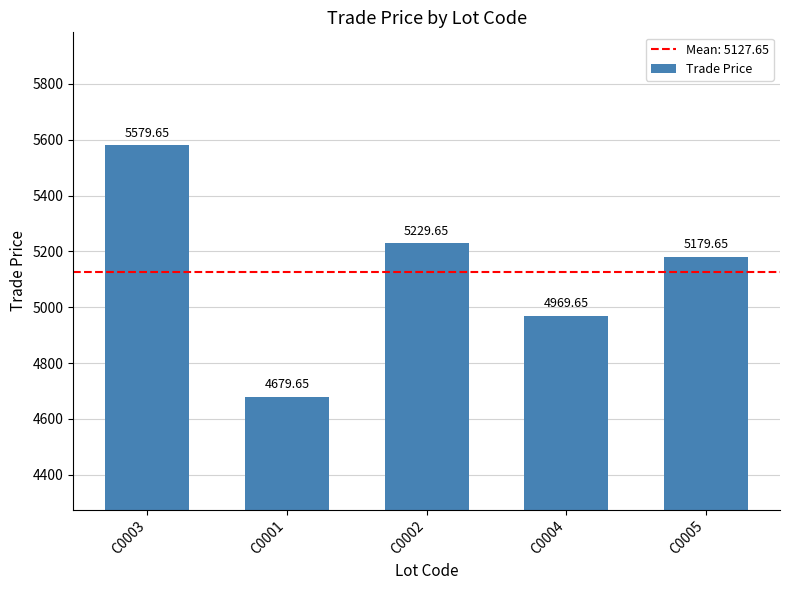

List the labels in order of value, largest first.

C0003, C0002, C0005, C0004, C0001